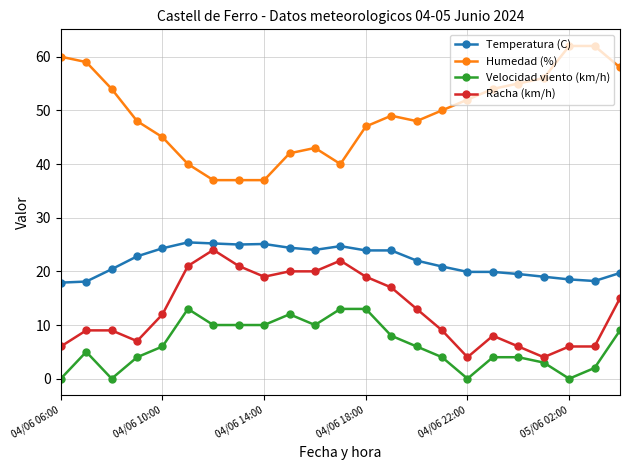

True or false: Humedad (%) and Temperatura (C) intersect in this chart.

False